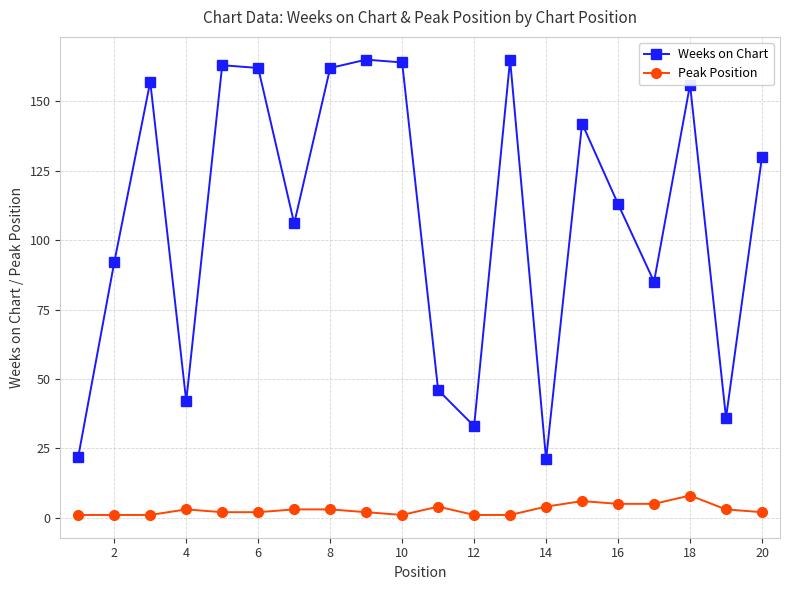

Reading left to right, transcribe all the data shown in this chart.

Weeks on Chart: 22	92	157	42	163	162	106	162	165	164	46	33	165	21	142	113	85	156	36	130
Peak Position: 1	1	1	3	2	2	3	3	2	1	4	1	1	4	6	5	5	8	3	2